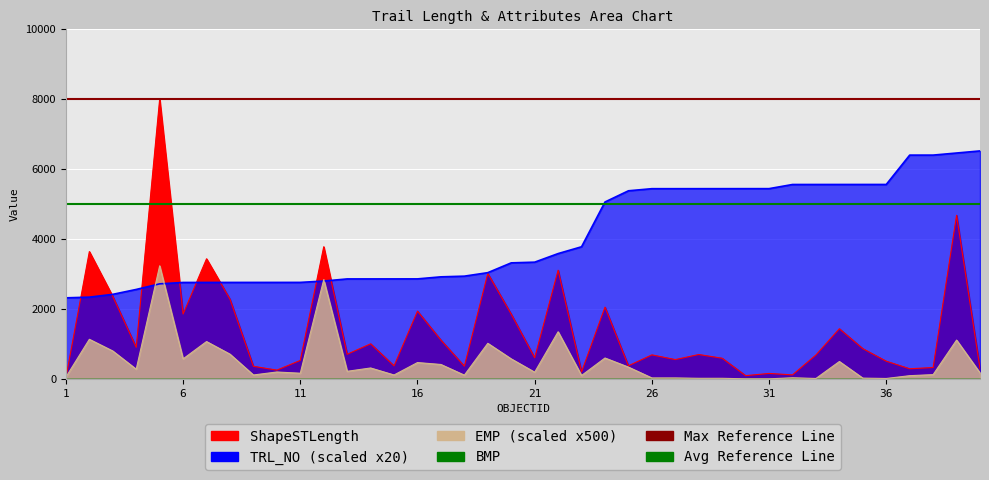

The value of Max Reference Line at 1 is 8000. True or false?

True